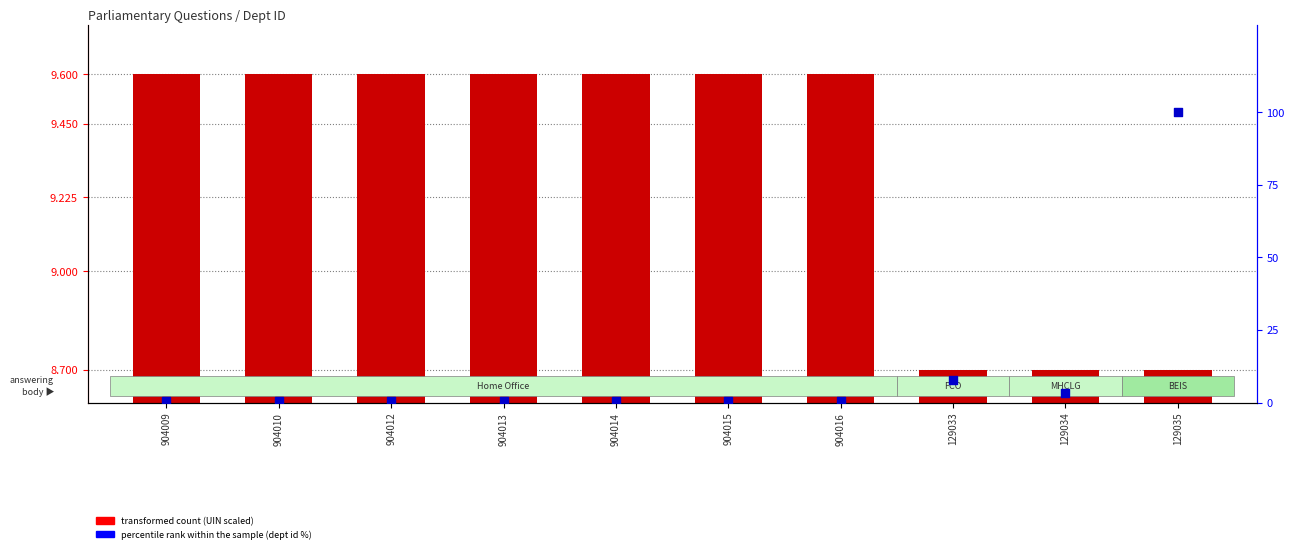

At which category is the sum across all series the highest?

129035